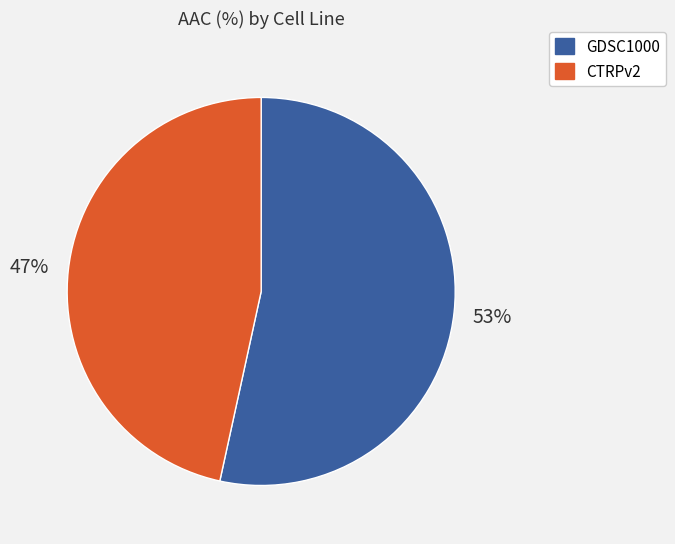

What is the ratio of the value at CTRPv2 to the value at GDSC1000?

0.9